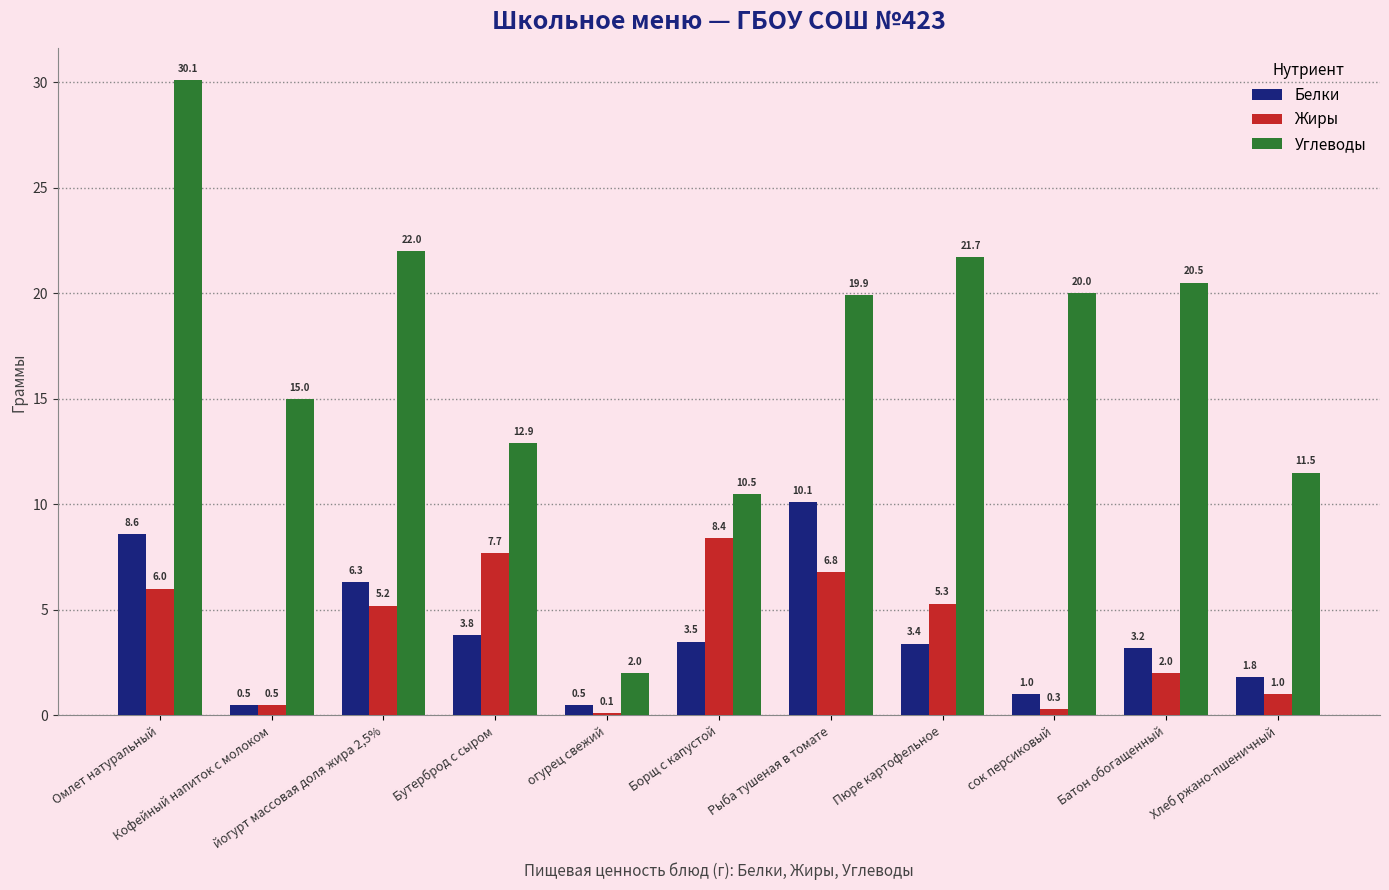

At Бутерброд с сыром, list the series in order from smallest to largest.

Белки, Жиры, Углеводы